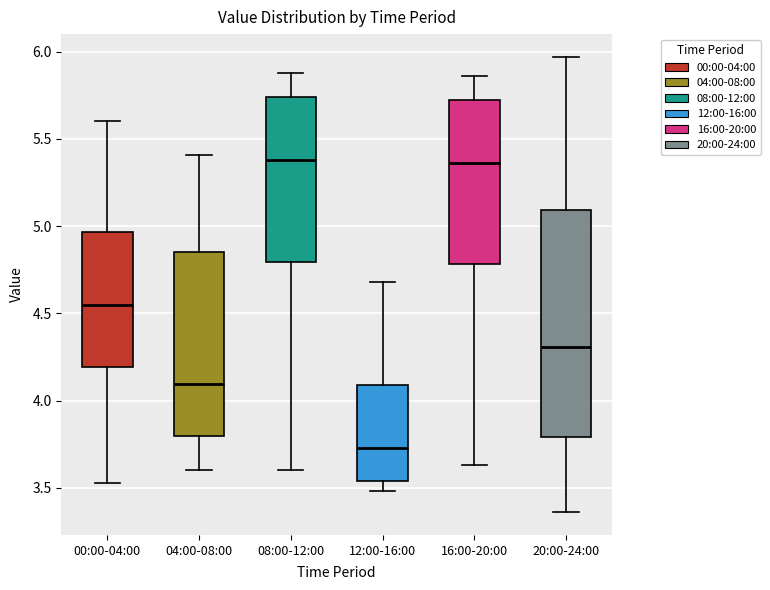

Which box is the tallest, from its lower edge to its upper edge?

20:00-24:00